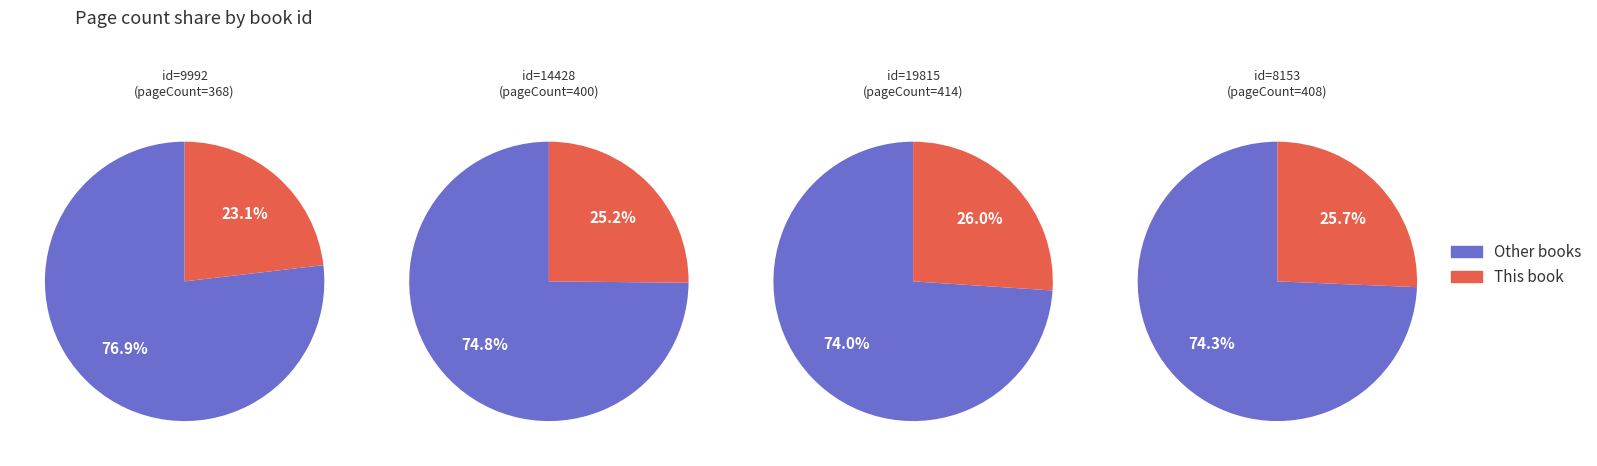

To the nearest percent, what is the average slice percentage?

25%